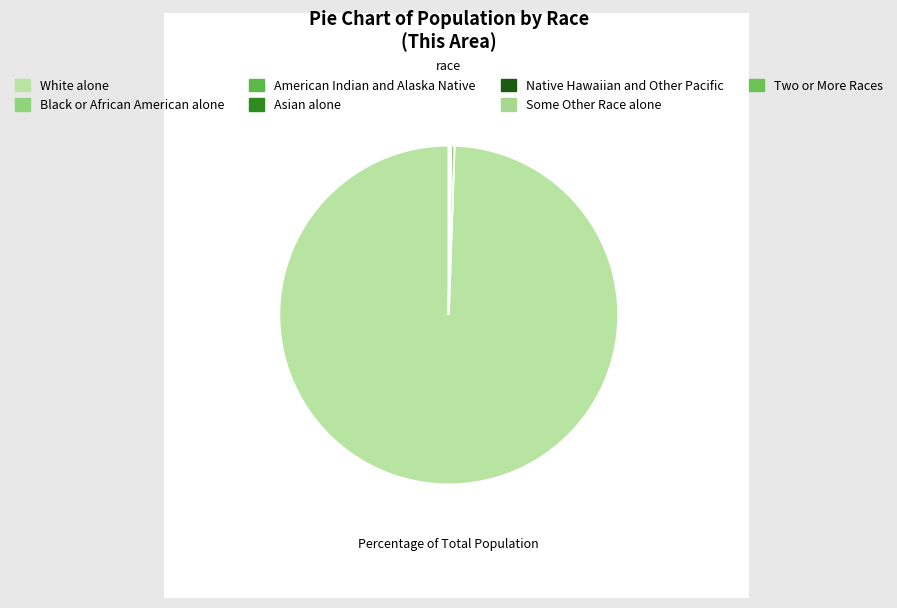

Which has a higher value, American Indian and Alaska Native or Black or African American alone?

Black or African American alone